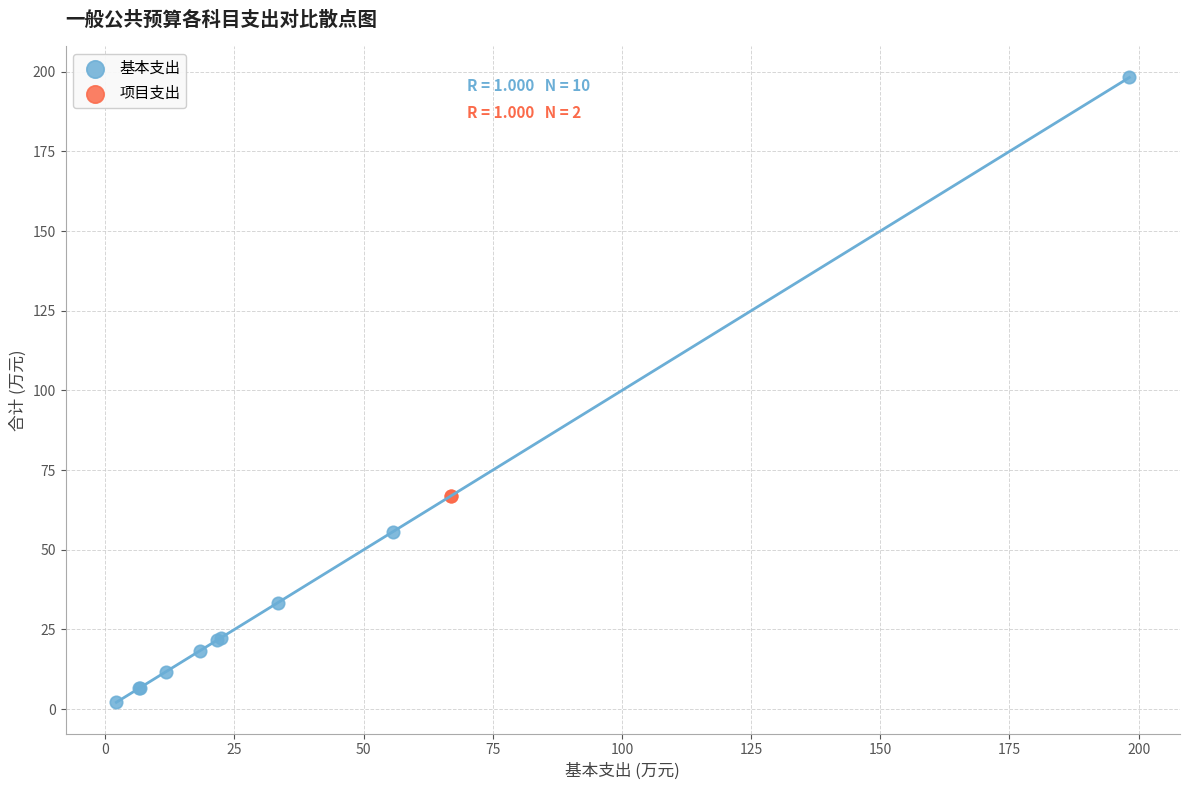

What are all the series names shown in the legend?

基本支出, 项目支出